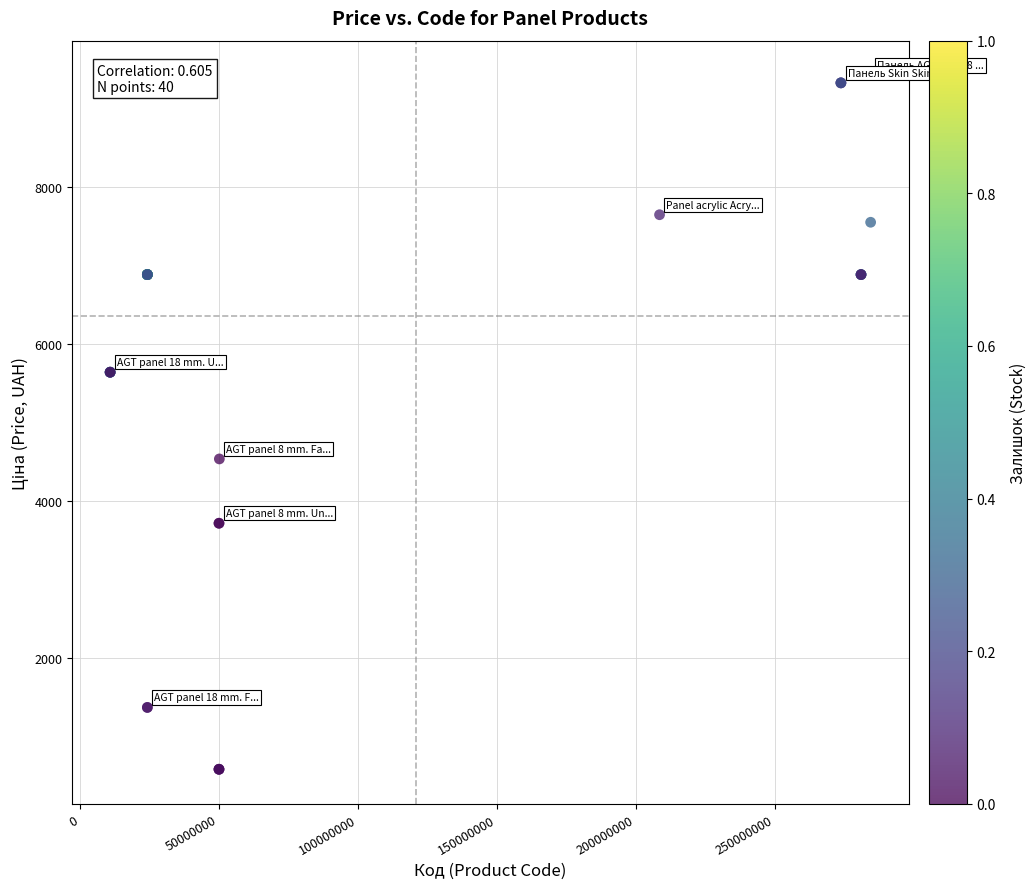

What Y value in the scatter plot is closest to 4997?

4531.4